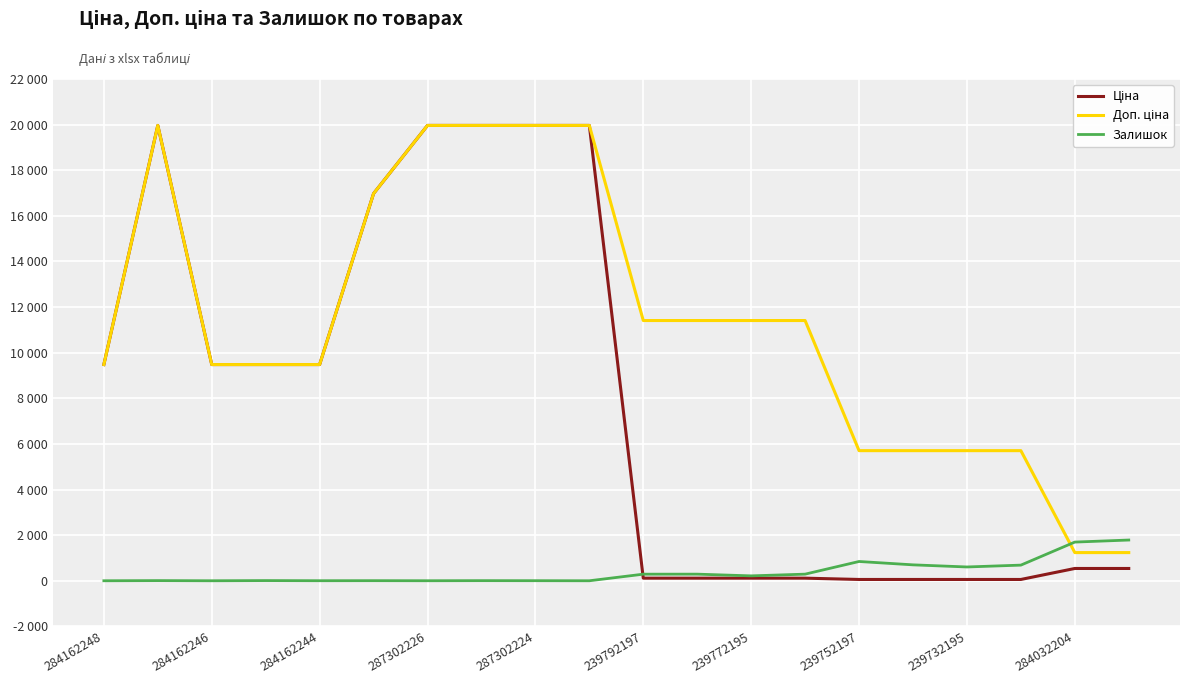

What is the maximum value for Доп. ціна?

19964.2